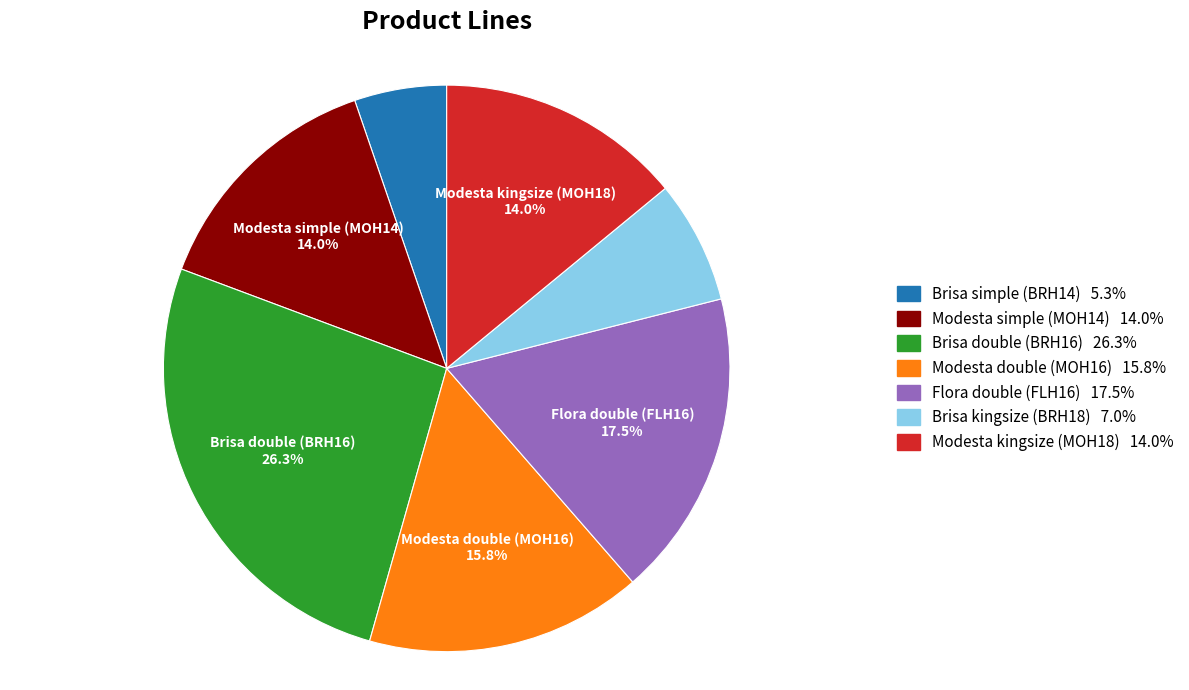

Is there a majority slice in this chart?

No